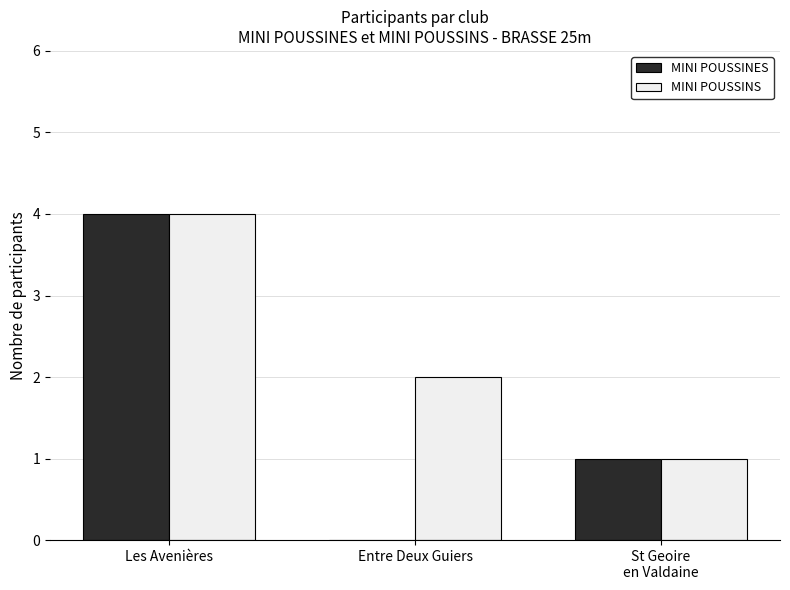

At which label is MINI POUSSINES closest to 2?

St Geoire
en Valdaine